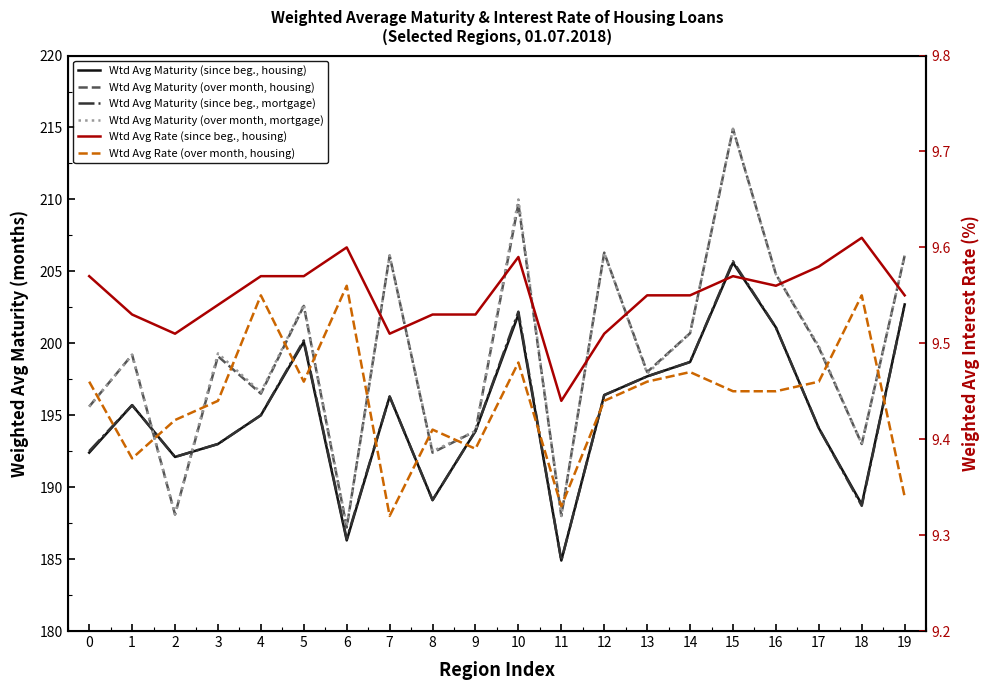

The value of Wtd Avg Maturity (since beg., mortgage) at 17 is 194.1. True or false?

True